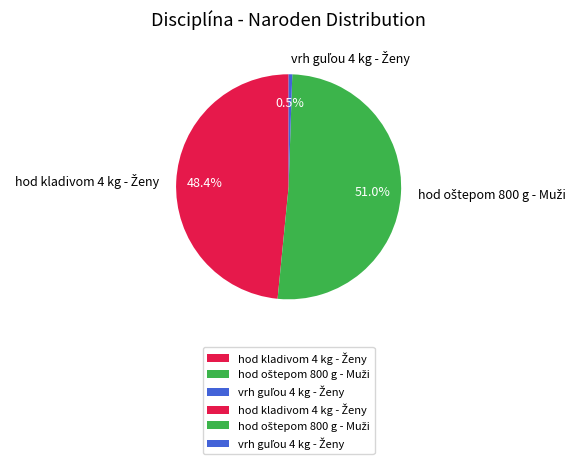

Does any single category account for the majority?

Yes